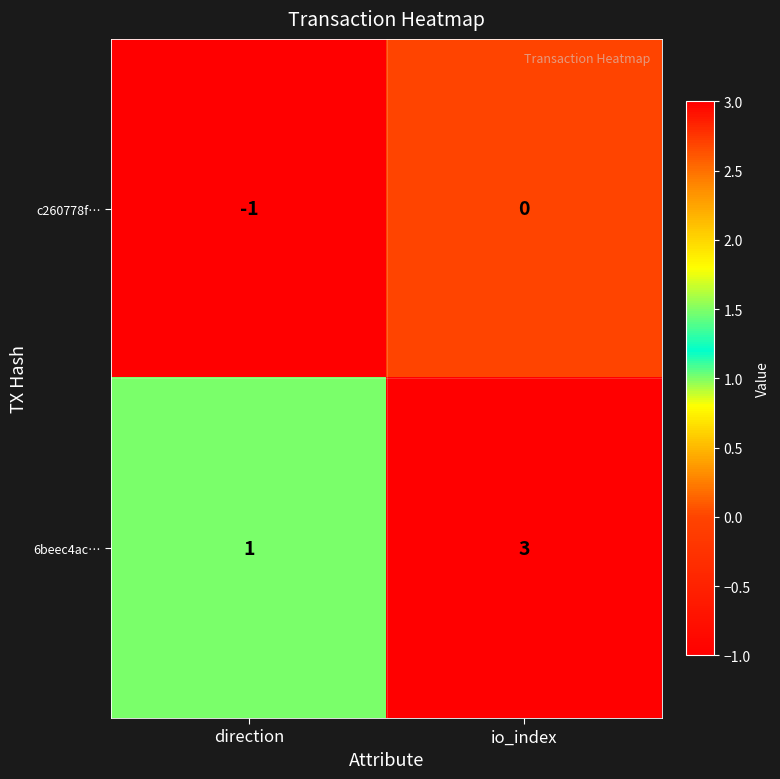

The c260778f… series shows 0 at io_index. True or false?

True